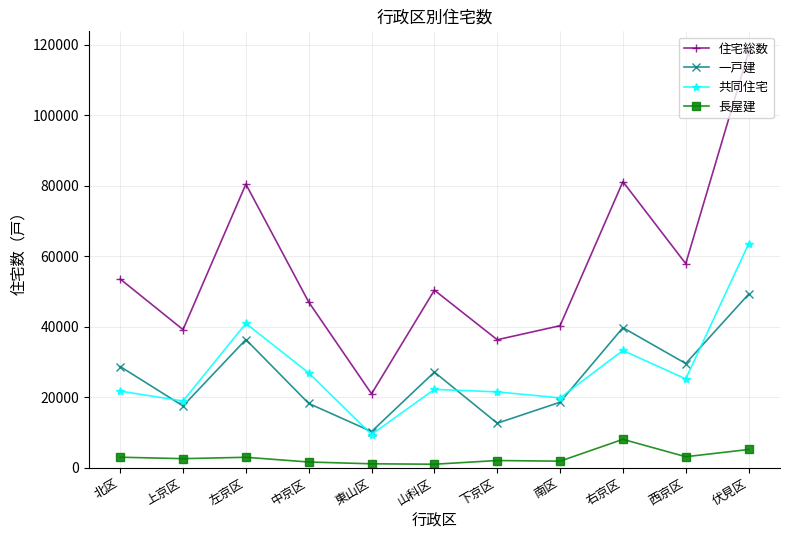

What are all the series names shown in the legend?

住宅総数, 一戸建, 共同住宅, 長屋建